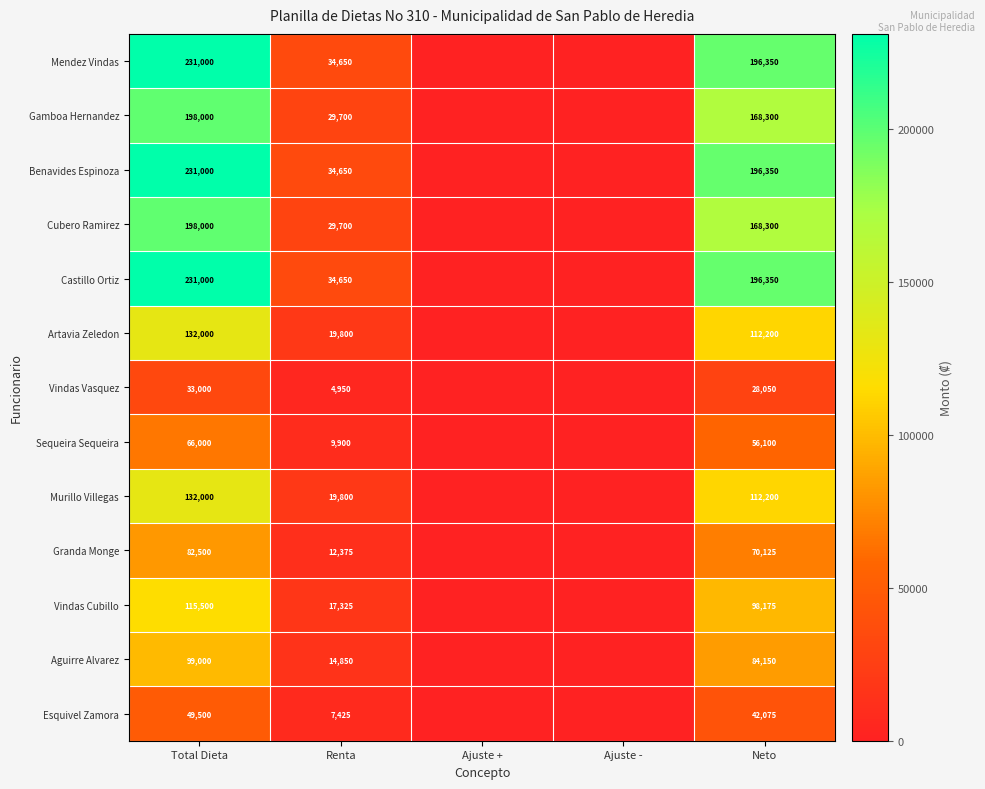

True or false: Esquivel Zamora has a value of 7425 at Renta.

True